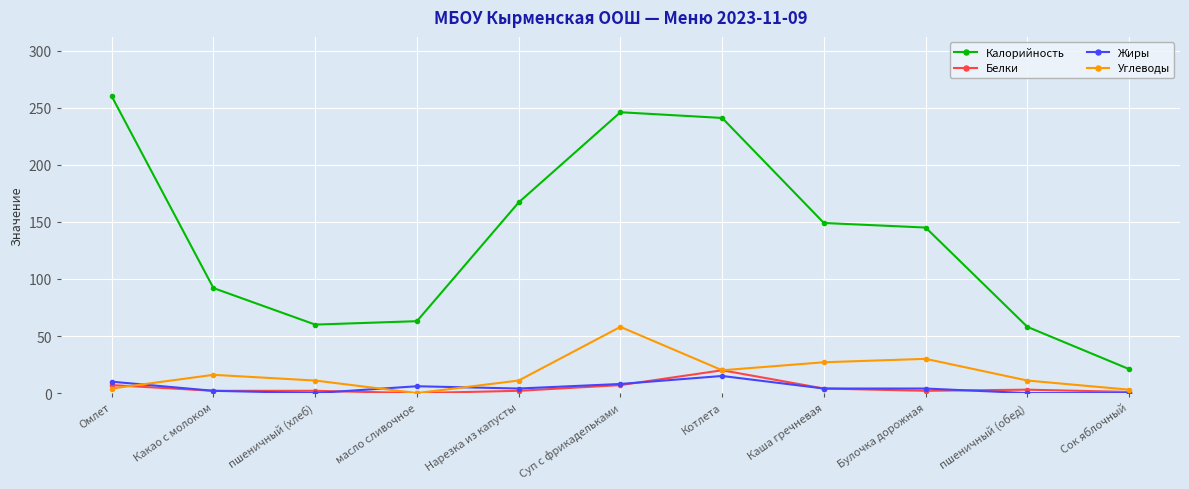

True or false: Калорийность has more than 0 points higher than both neighbors.

True